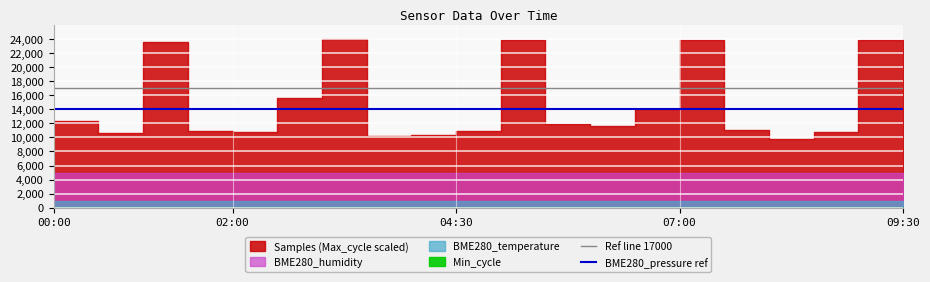

True or false: Ref line 17000 and BME280_pressure ref cross at least once.

False